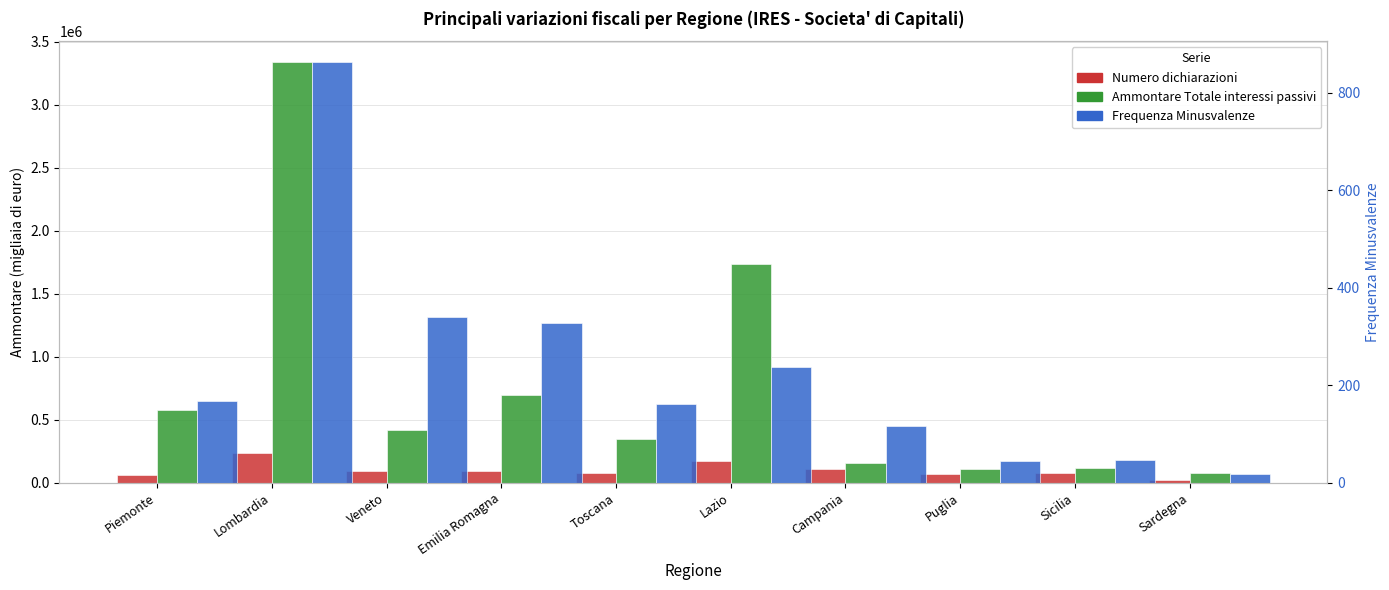

Rank the categories by Numero dichiarazioni value from lowest to highest.

Sardegna, Piemonte, Puglia, Sicilia, Toscana, Emilia Romagna, Veneto, Campania, Lazio, Lombardia